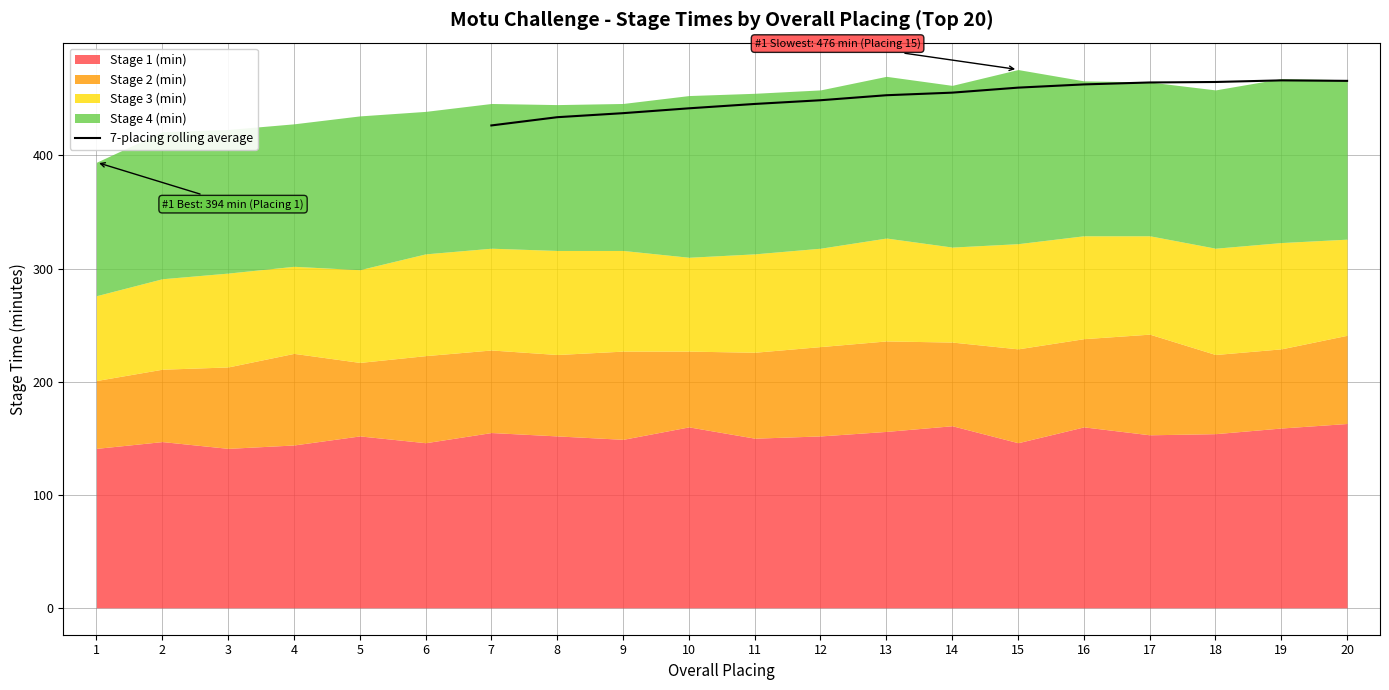

Reading left to right, what are all the values shown in this chart?

426.6	433.9	437.4	441.7	445.6	448.9	453.3	455.6	460.0	462.9	464.6	465.0	466.4	466.0